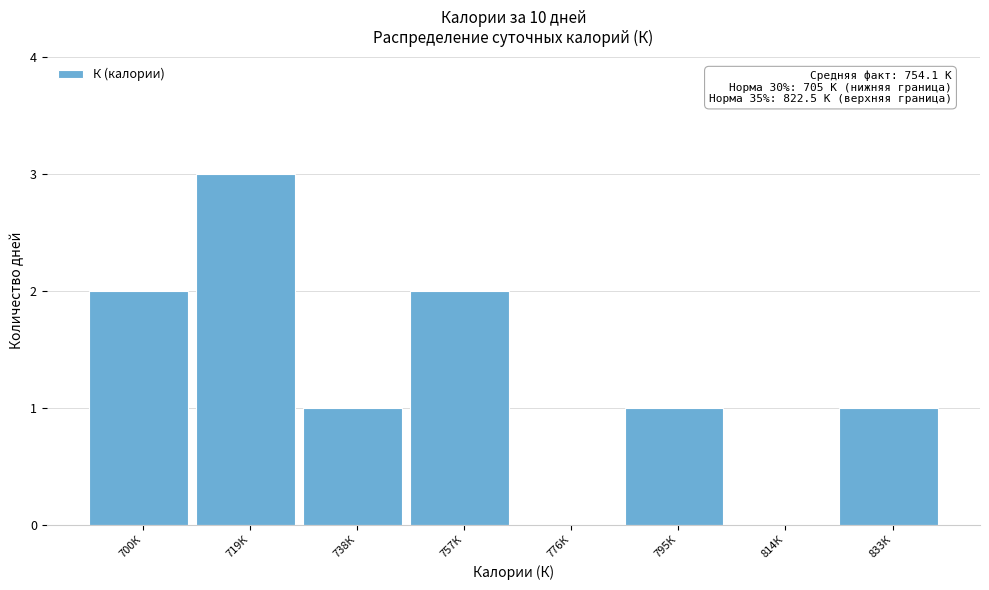

Reading right to left, transcribe all the data shown in this chart.

833К=1	814К=0	795К=1	776К=0	757К=2	738К=1	719К=3	700К=2